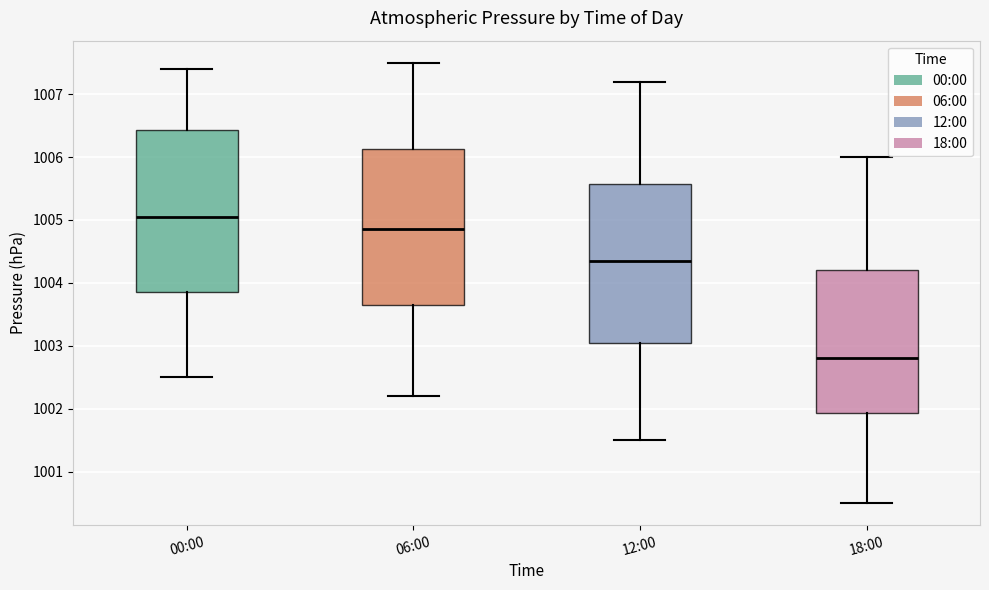

Which box's median line is the highest?

00:00